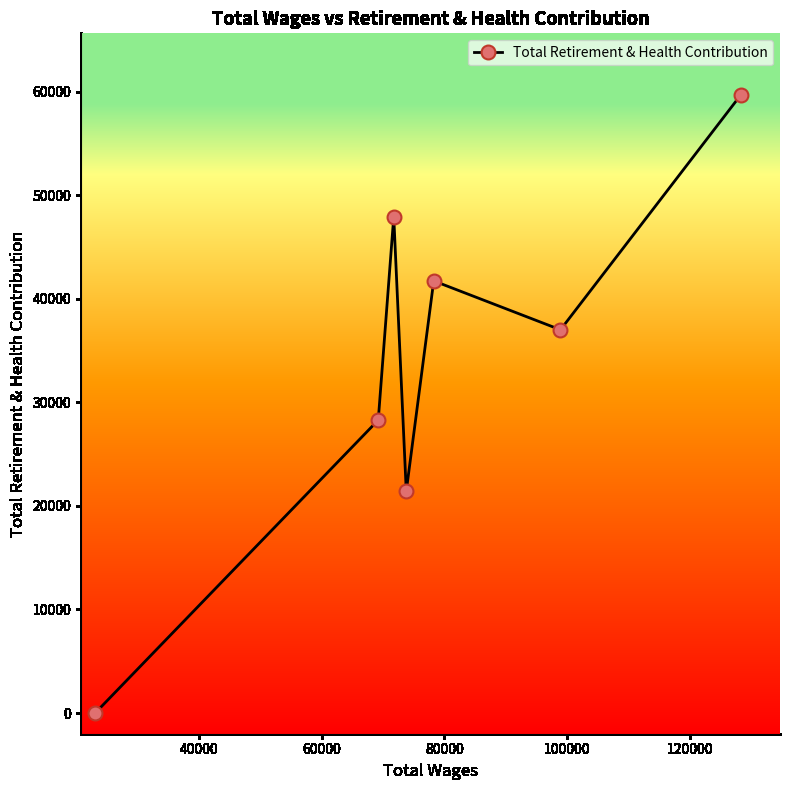

How many interior local valleys (lower than both neighbors) does the data have?

2